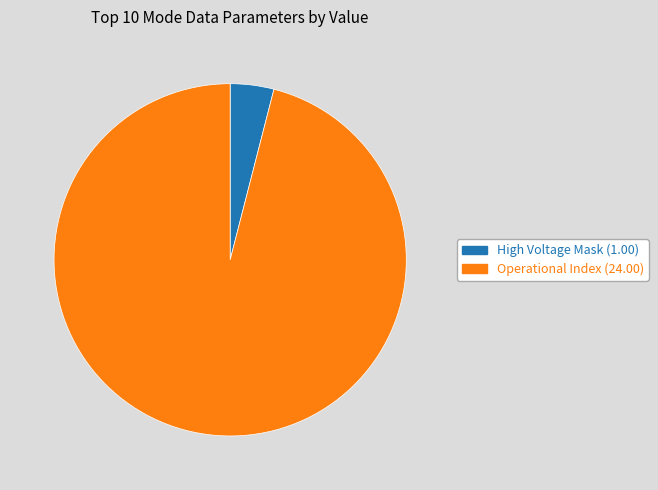

Is there any slice that represents more than half of the pie?

Yes